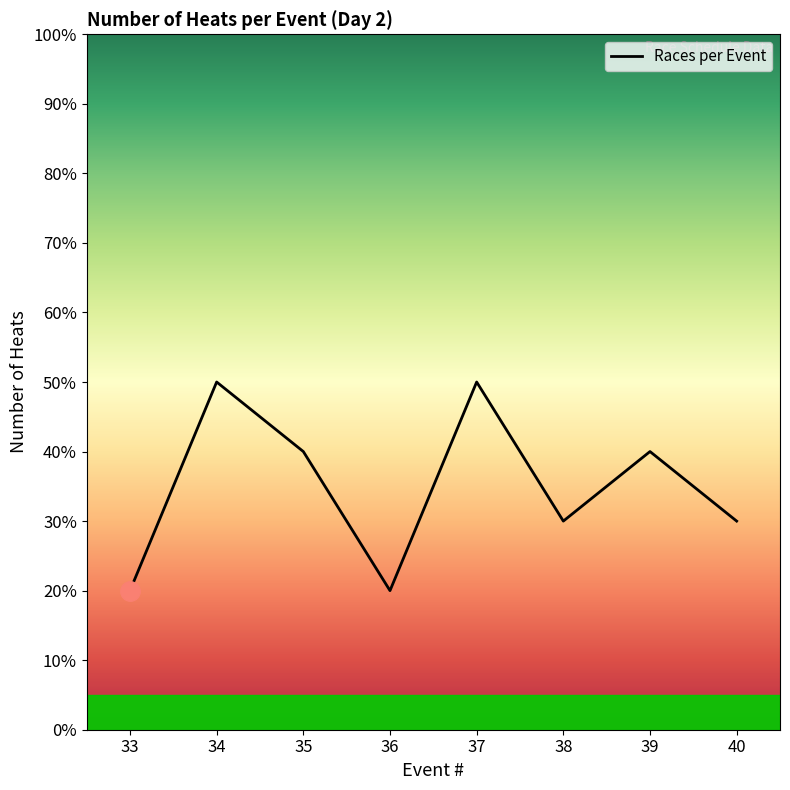

Reading left to right, extract all data points from this chart.

2	5	4	2	5	3	4	3